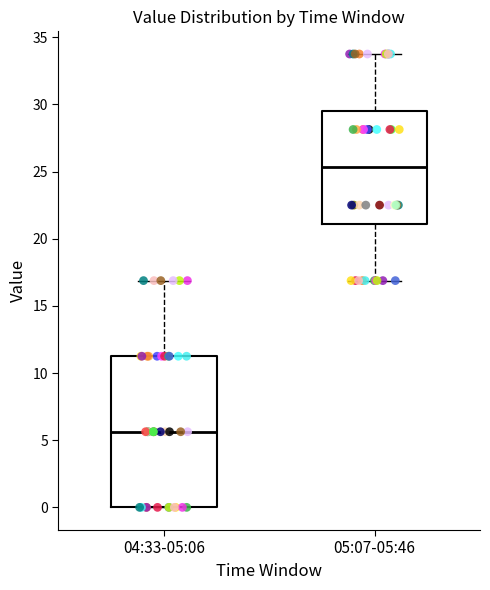

Reading left to right, transcribe this box plot: for each box, give where its median line is, the range the box spans, and where its two whiskers end, as read against the y-axis. The values are not printed on the chart, so give them approximately, as read against the axis.

04:33-05:06: median 5.5, box 0.0 to 11.5, whiskers 0.0 to 17.0
05:07-05:46: median 25.5, box 21.0 to 29.5, whiskers 17.0 to 34.0